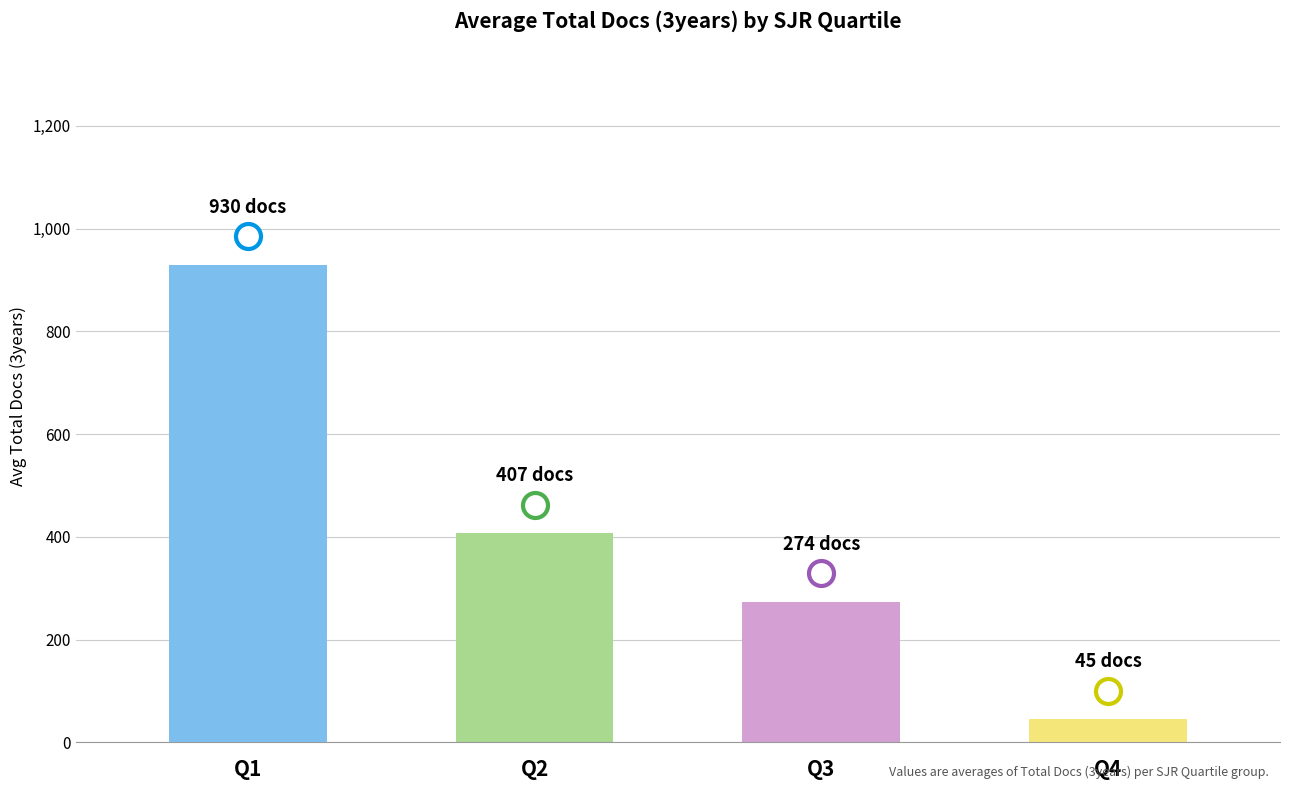

How many values are between 274 and 930?

3